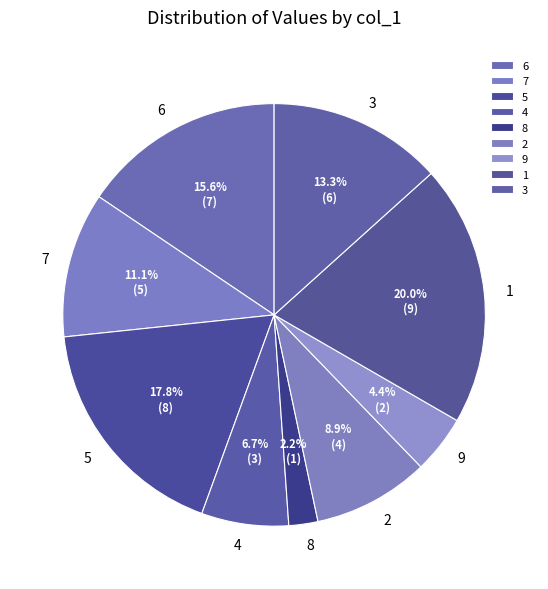

Between 4 and 5, which is larger?

5